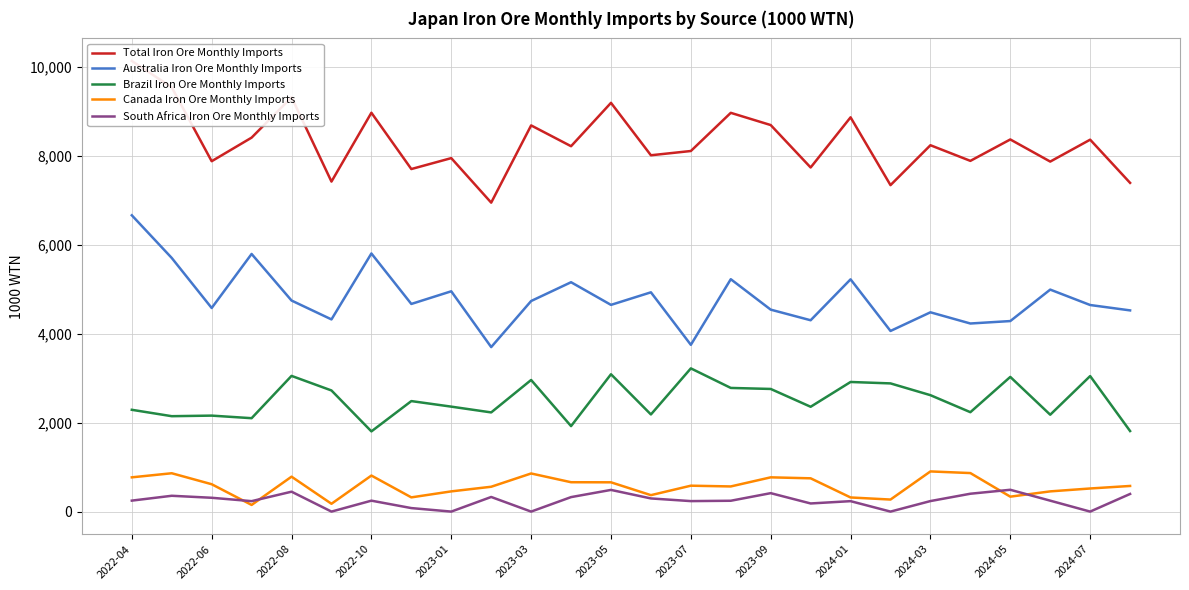

How many interior local peaks does the South Africa Iron Ore Monthly Imports series have?

8